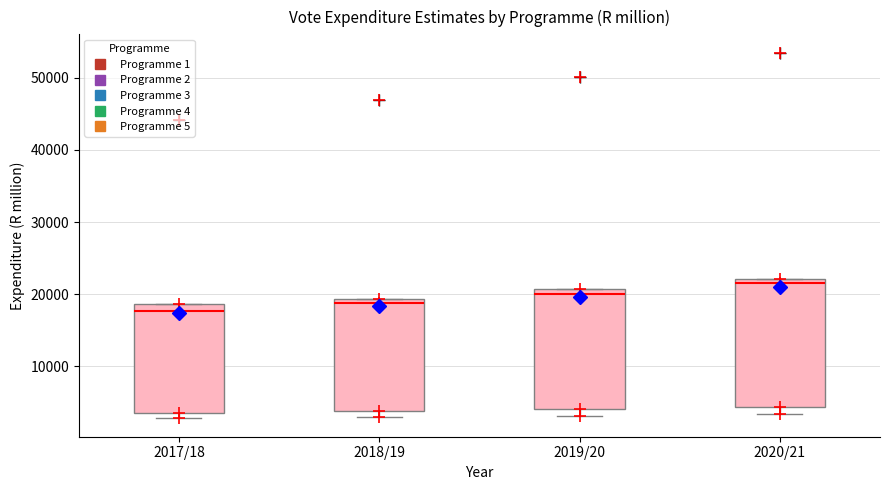

Comparing the boxes themselves (not the whiskers), which one is the tallest?

2020/21